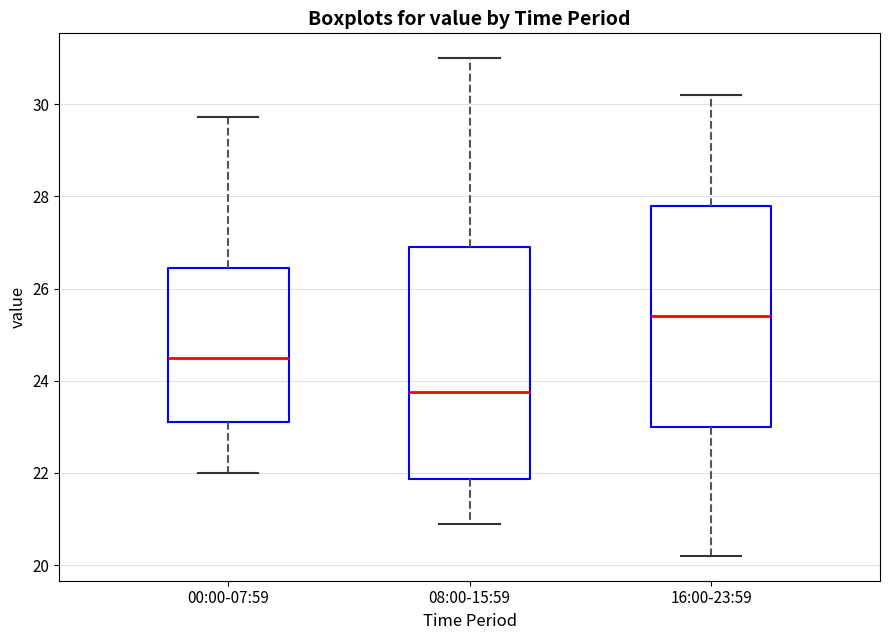

Which box's median line is the highest?

16:00-23:59